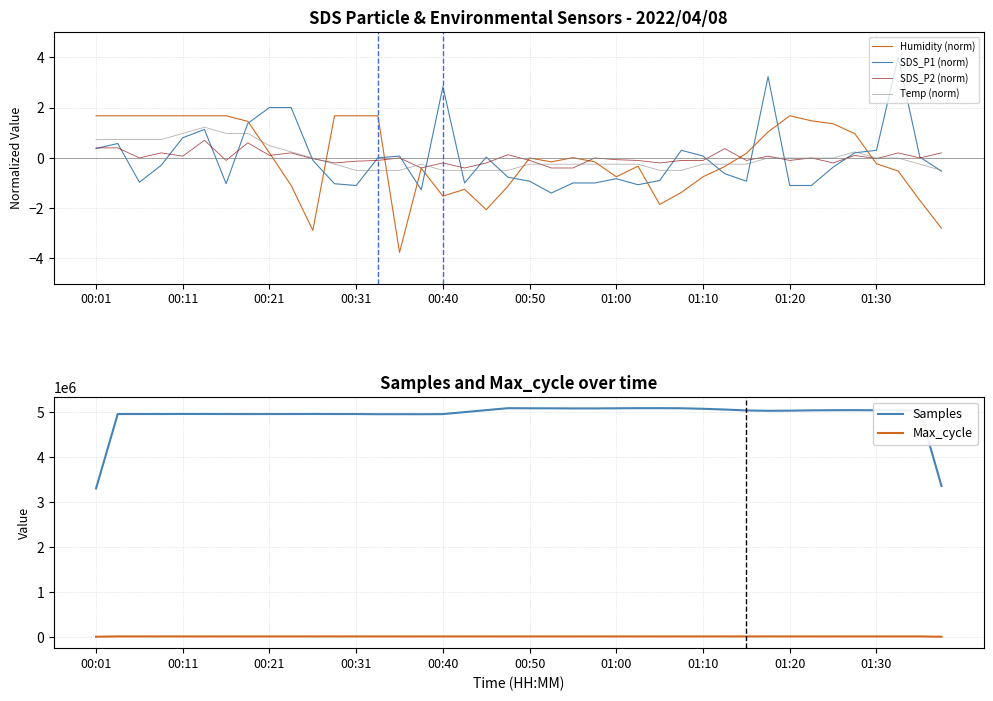

Which category has the highest value across all series?

26